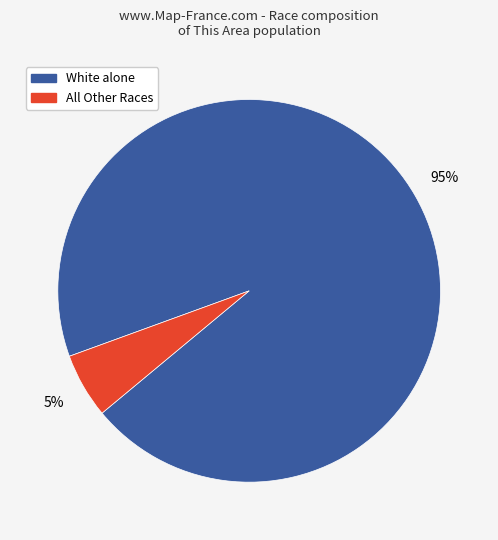

Count the number of slices in the pie.

2